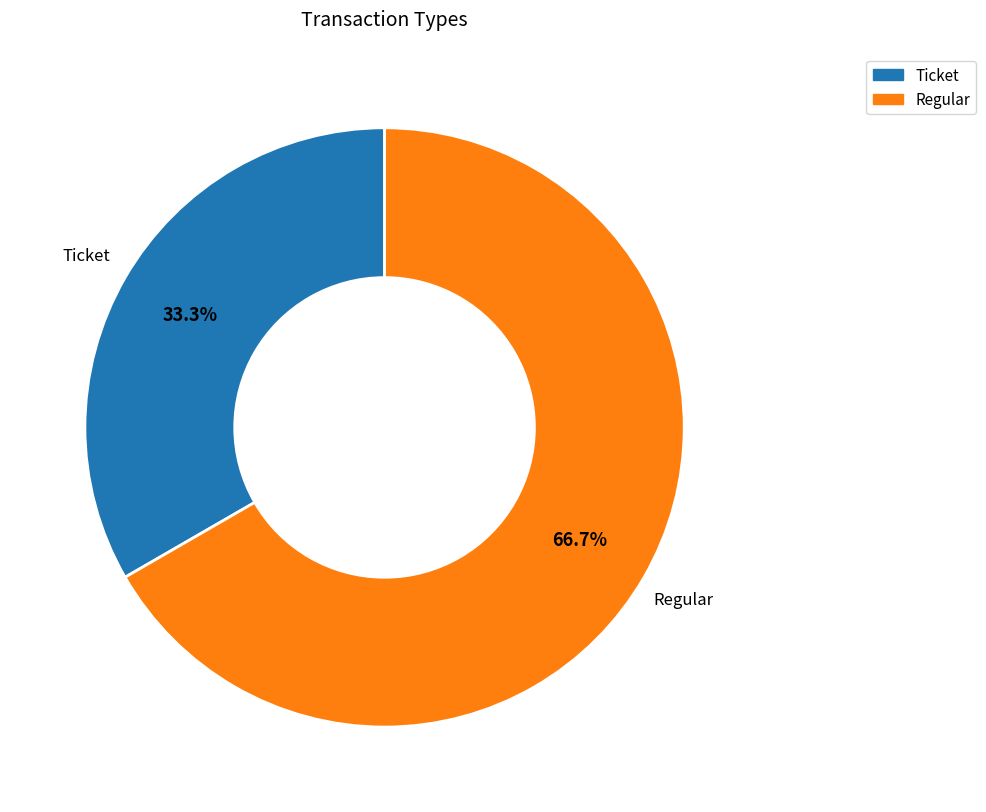

To the nearest percent, what is the difference between the Ticket and Regular slice percentages?

33%